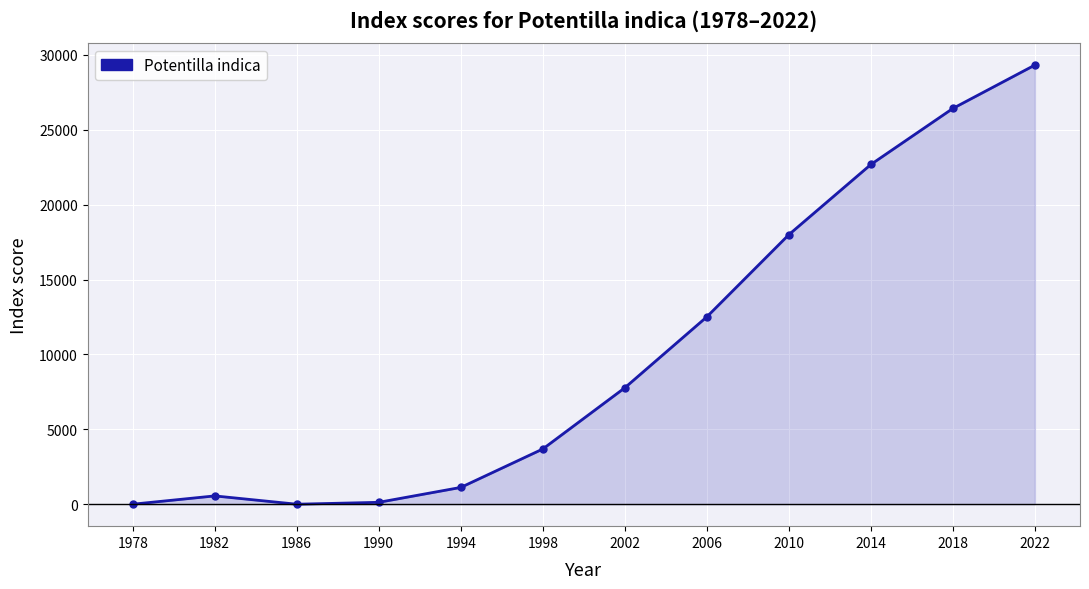

Which label corresponds to the largest value in the chart?

2022